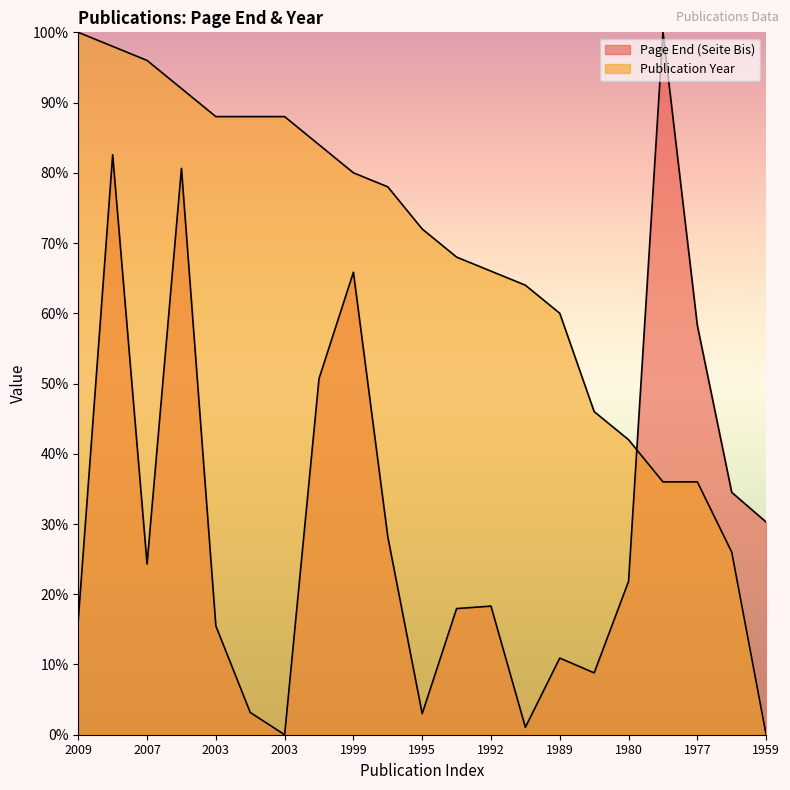

How many positive values does the Page End (Seite Bis) series have?

20